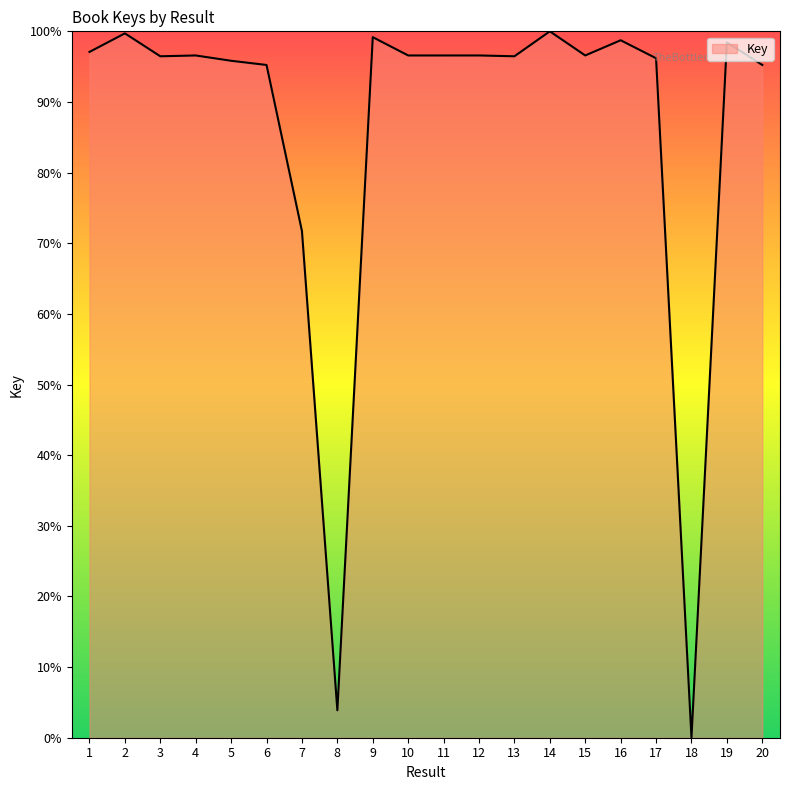

What is the maximum value shown in the chart?

100.0